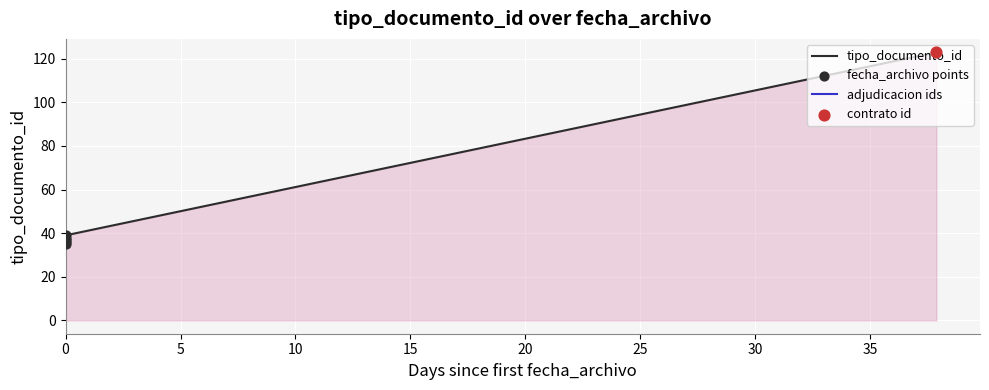

What is the change in value from 2014-04-14 20:22:43 to 2014-04-14 20:27:01?

+3